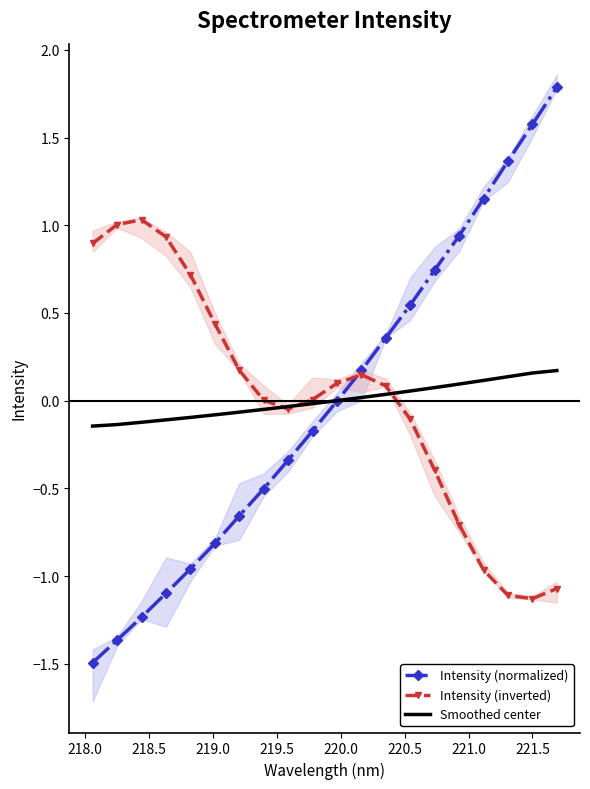

How many times do Smoothed center and Intensity (normalized) cross each other?

1